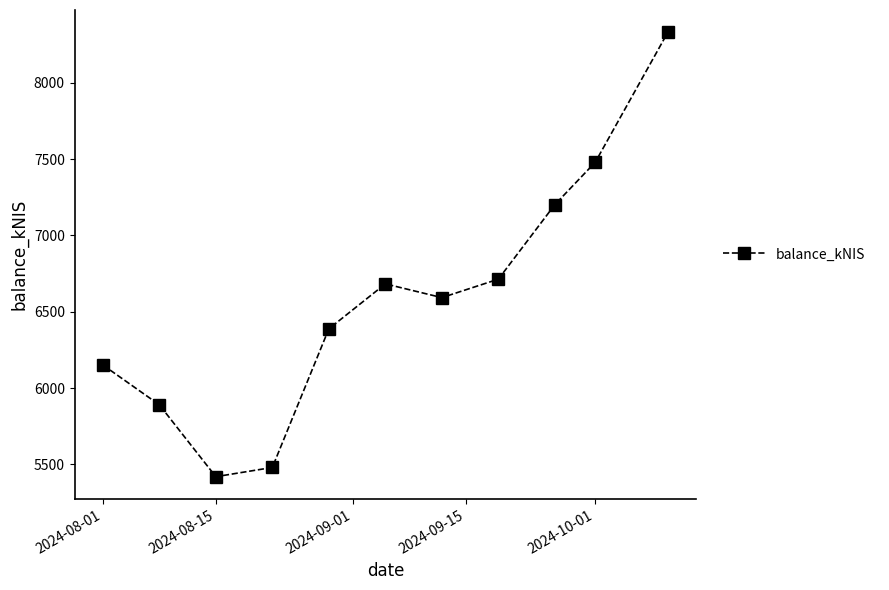

True or false: the data has more than 0 interior local peaks.

True